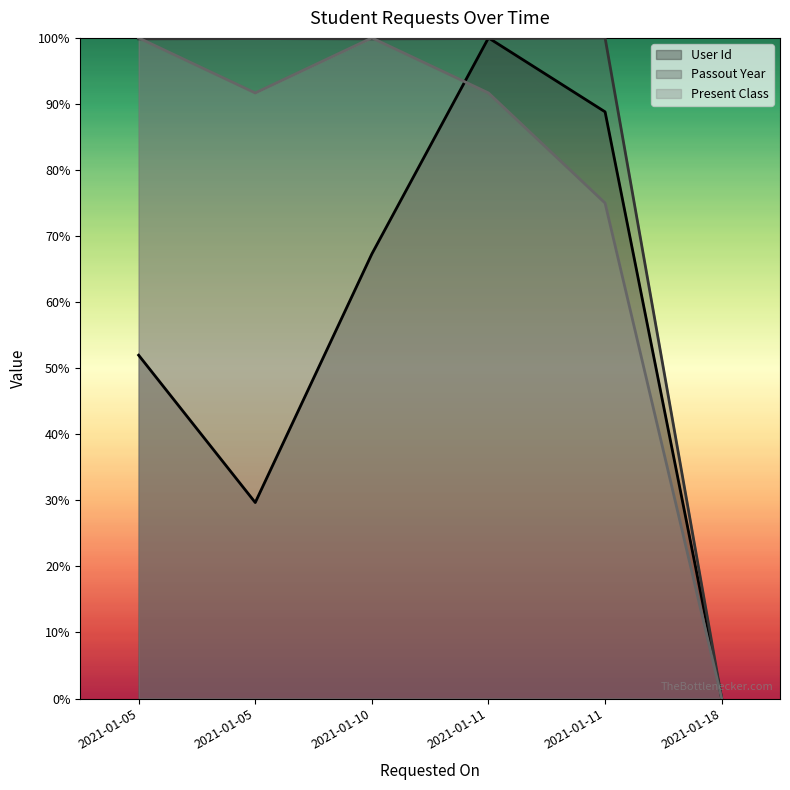

What is the difference between the second highest and second lowest values in the Present Class series?

25.0